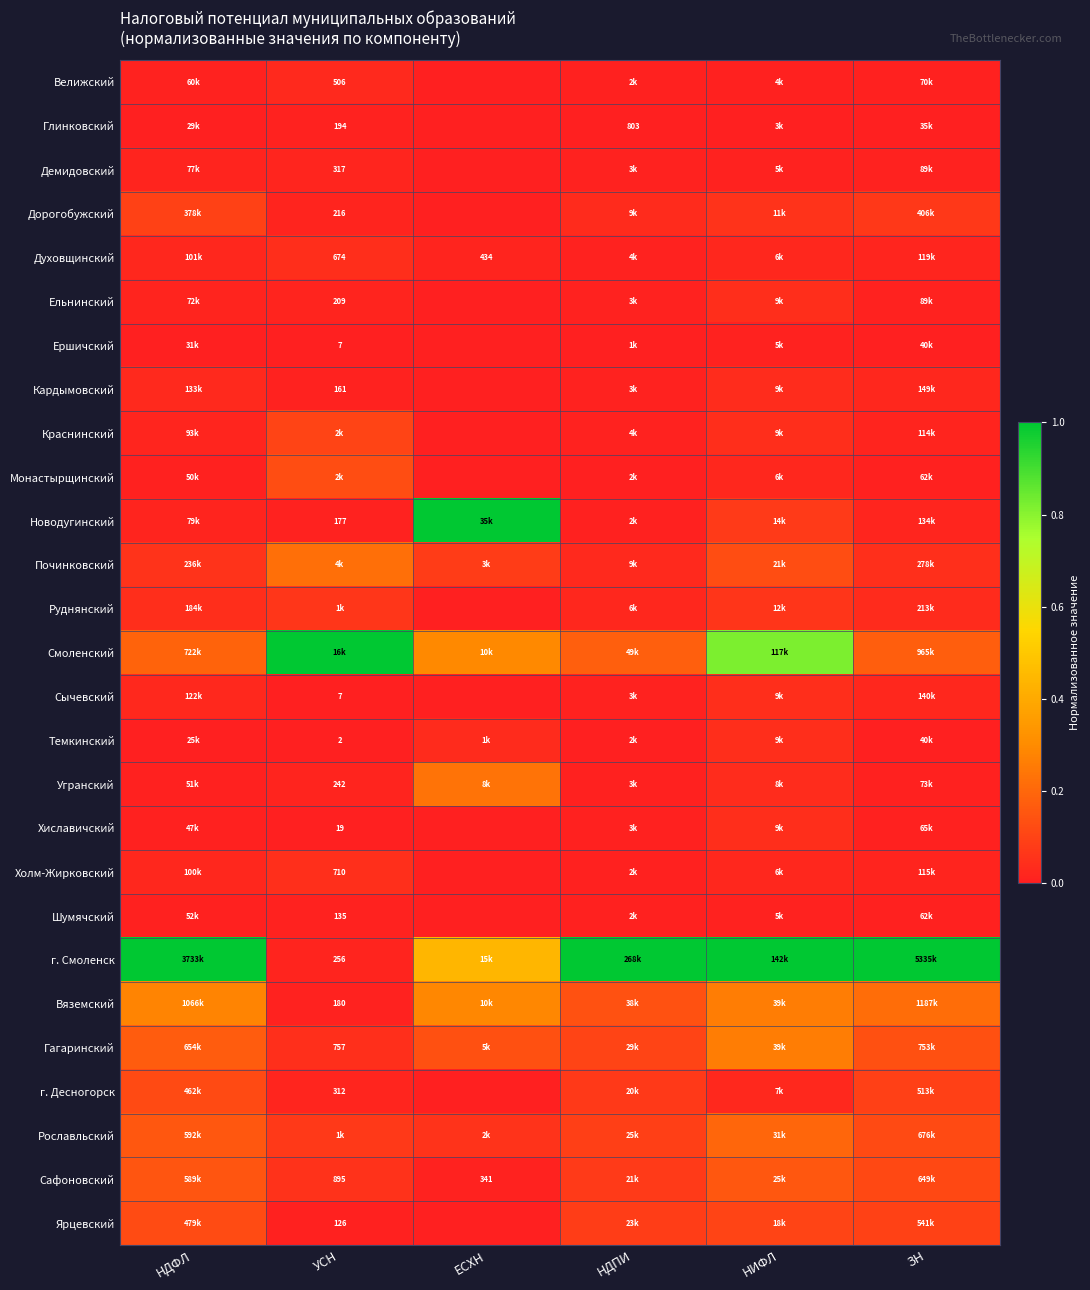

Is the value of Ельнинский at УСН greater than the value of Гагаринский at УСН?

No